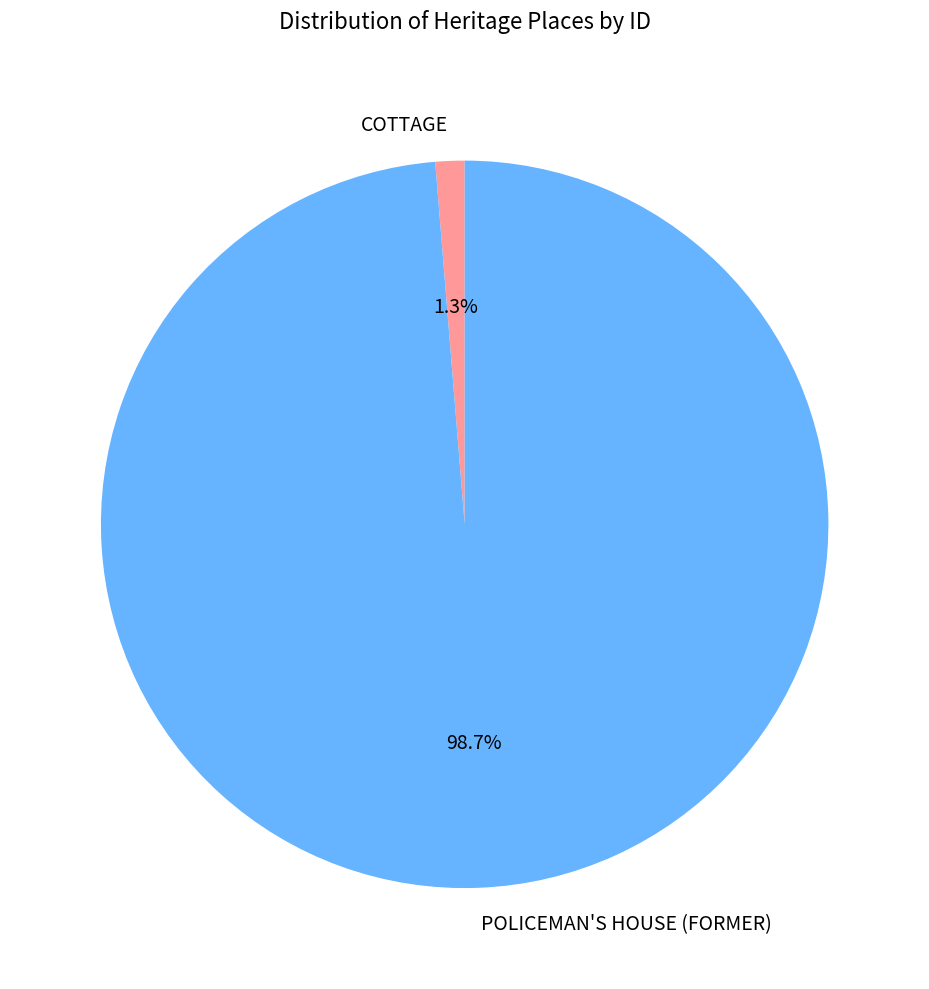

To the nearest percent, what is the average slice percentage?

50%